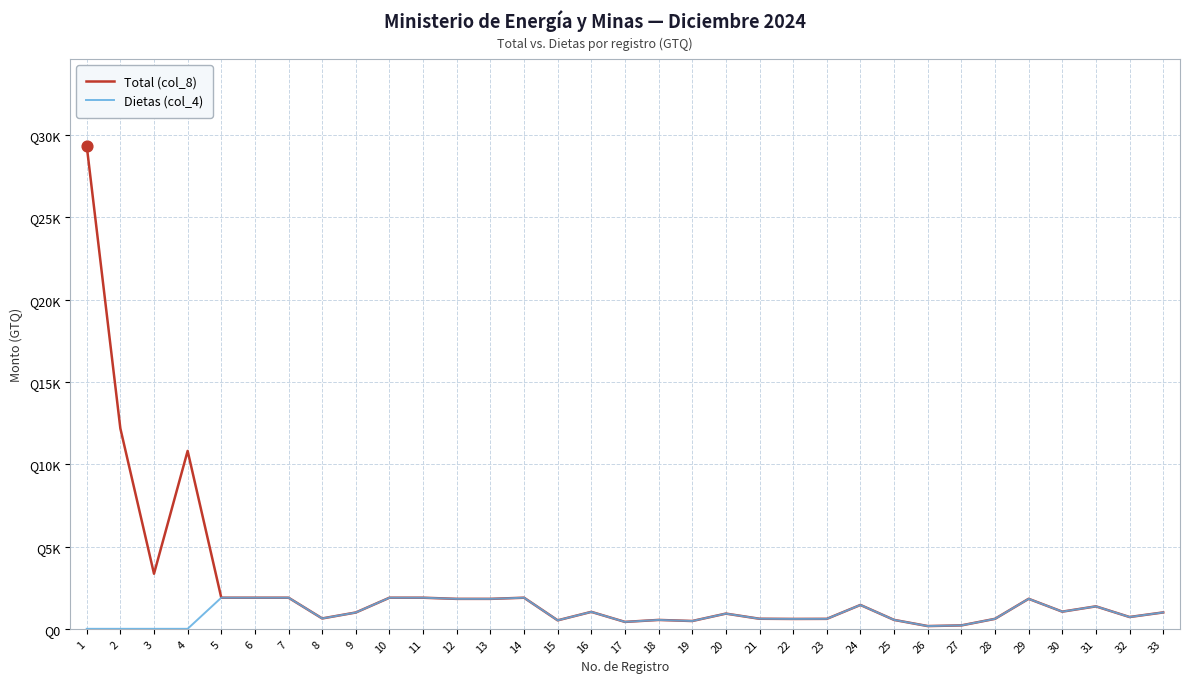

Which series has the largest total across all categories?

Total (col_8)